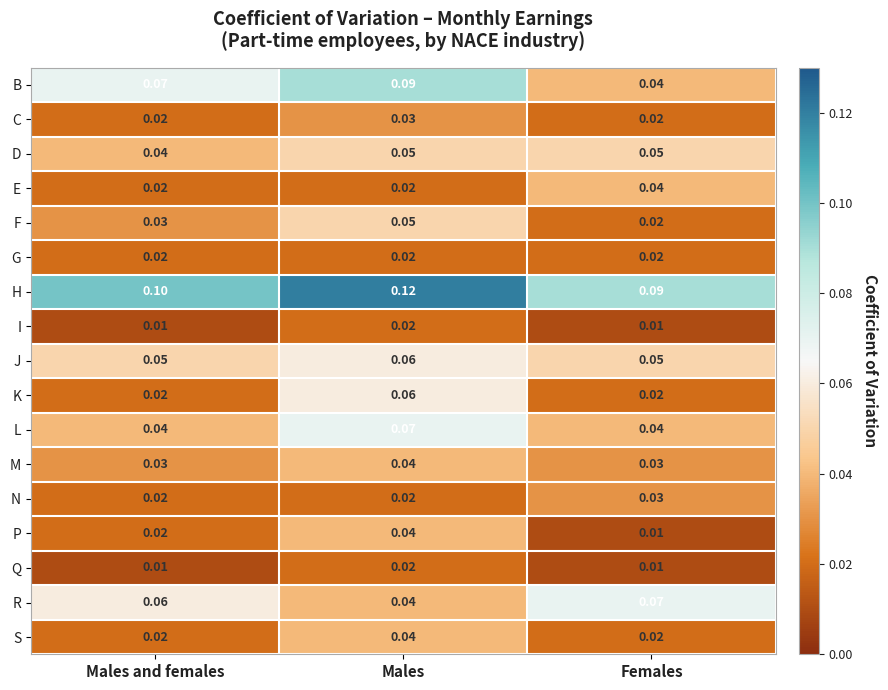

Between Males and Females, which series saw the biggest shift?

B